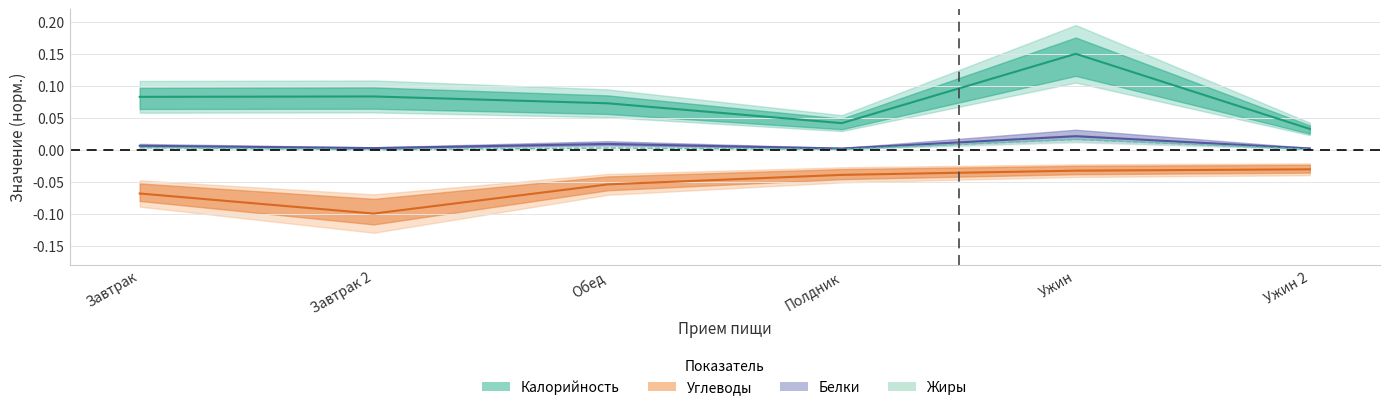

What is the difference between the maximum and minimum values in the Калорийность series?

0.1